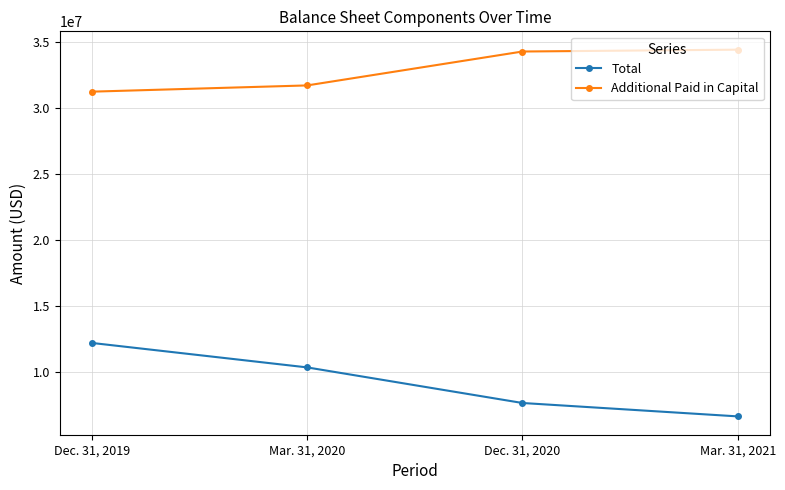

Reading left to right, list all the values displayed in this chart.

Total: 12195212	10342669	7647367	6633015
Additional Paid in Capital: 31228397	31700970	34268729	34408636